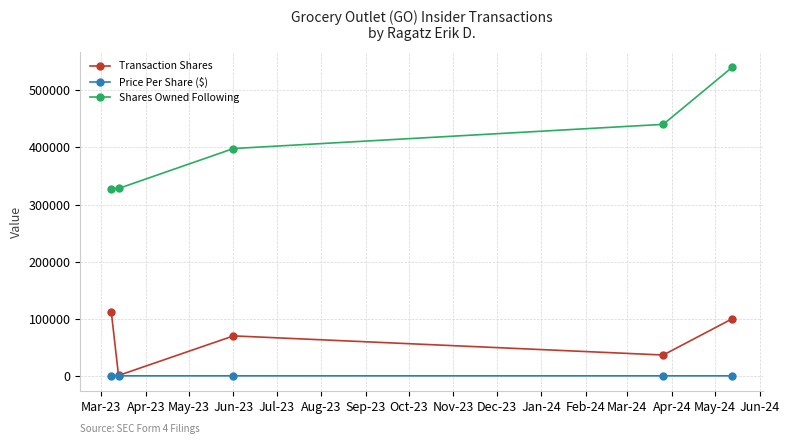

Which series has the largest total across all categories?

Shares Owned Following